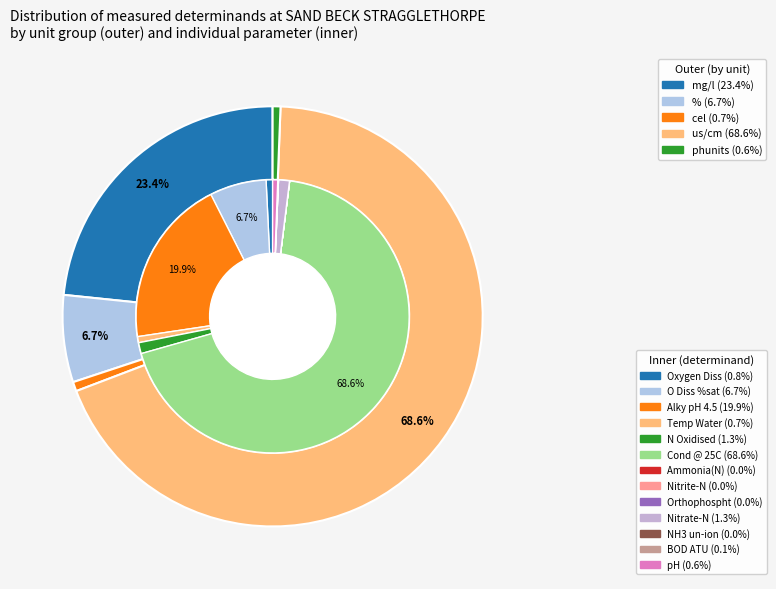

To the nearest percent, what portion does Oxygen Diss represent?

1%